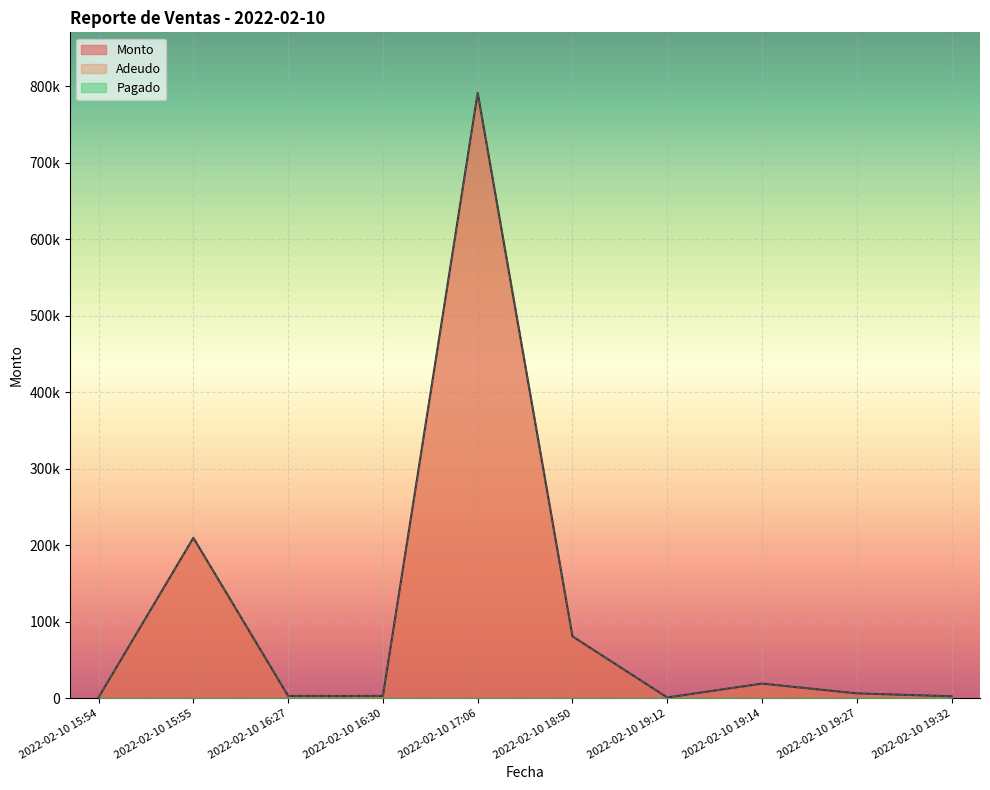

True or false: Monto and Adeudo cross at least once.

False